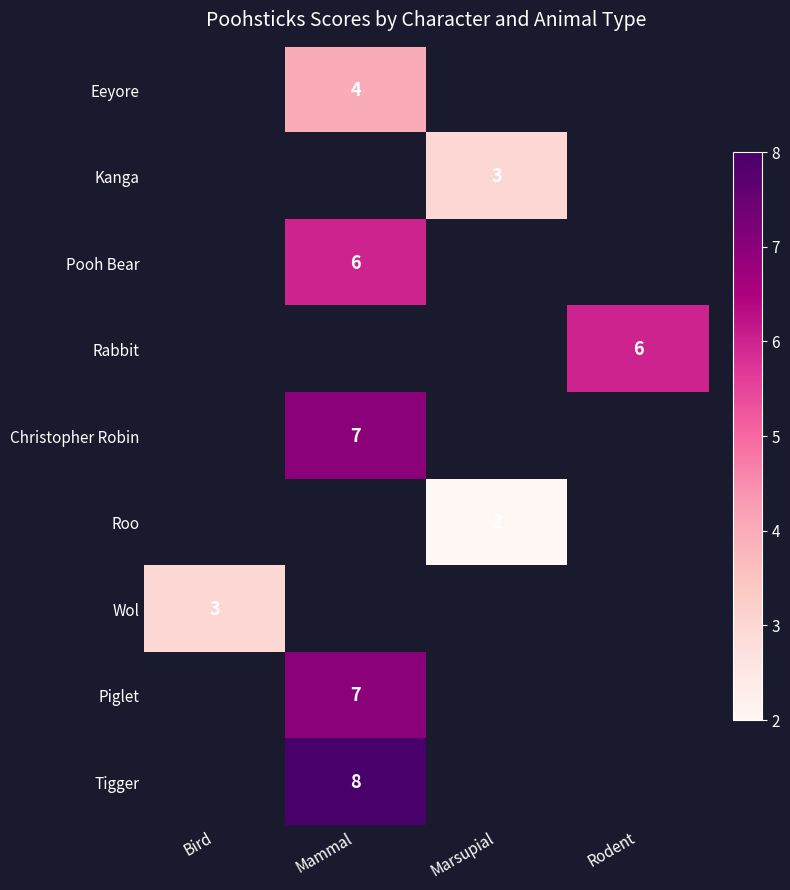

The Piglet series shows 3 at Mammal. True or false?

False